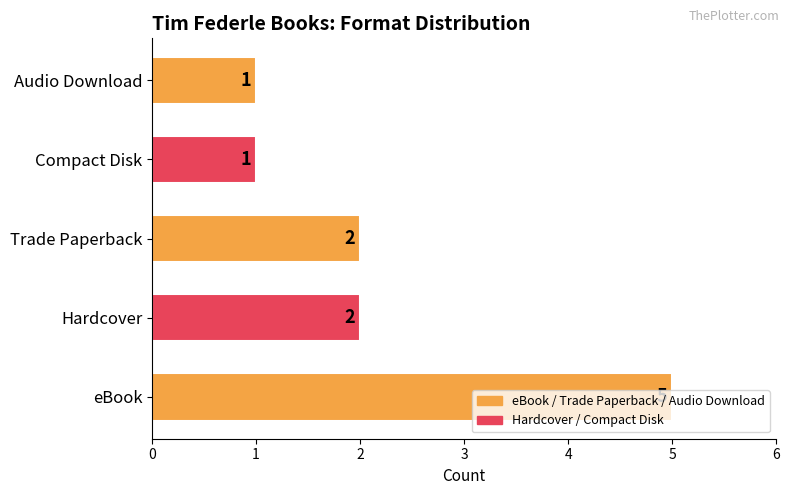

What is the greatest value displayed?

5